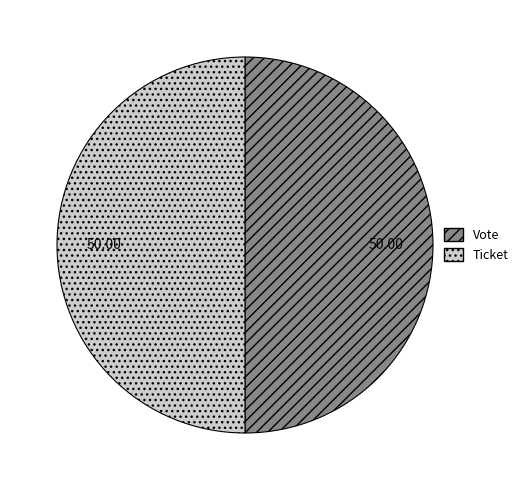

Is the sum of Vote and Ticket greater than half?

Yes